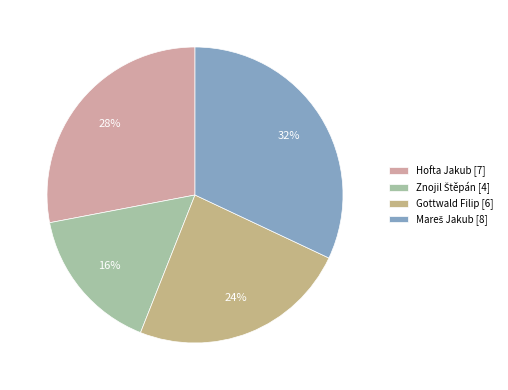

How many segments does this pie chart have?

4